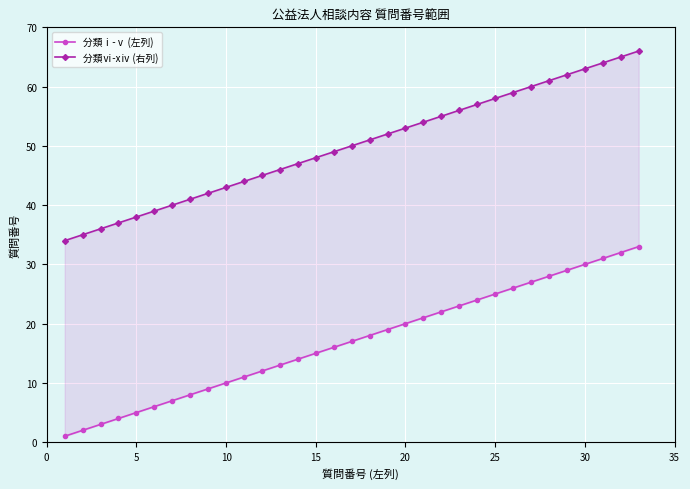

What is the sum of all 分類ⅰ-ⅴ (左列) values?

561